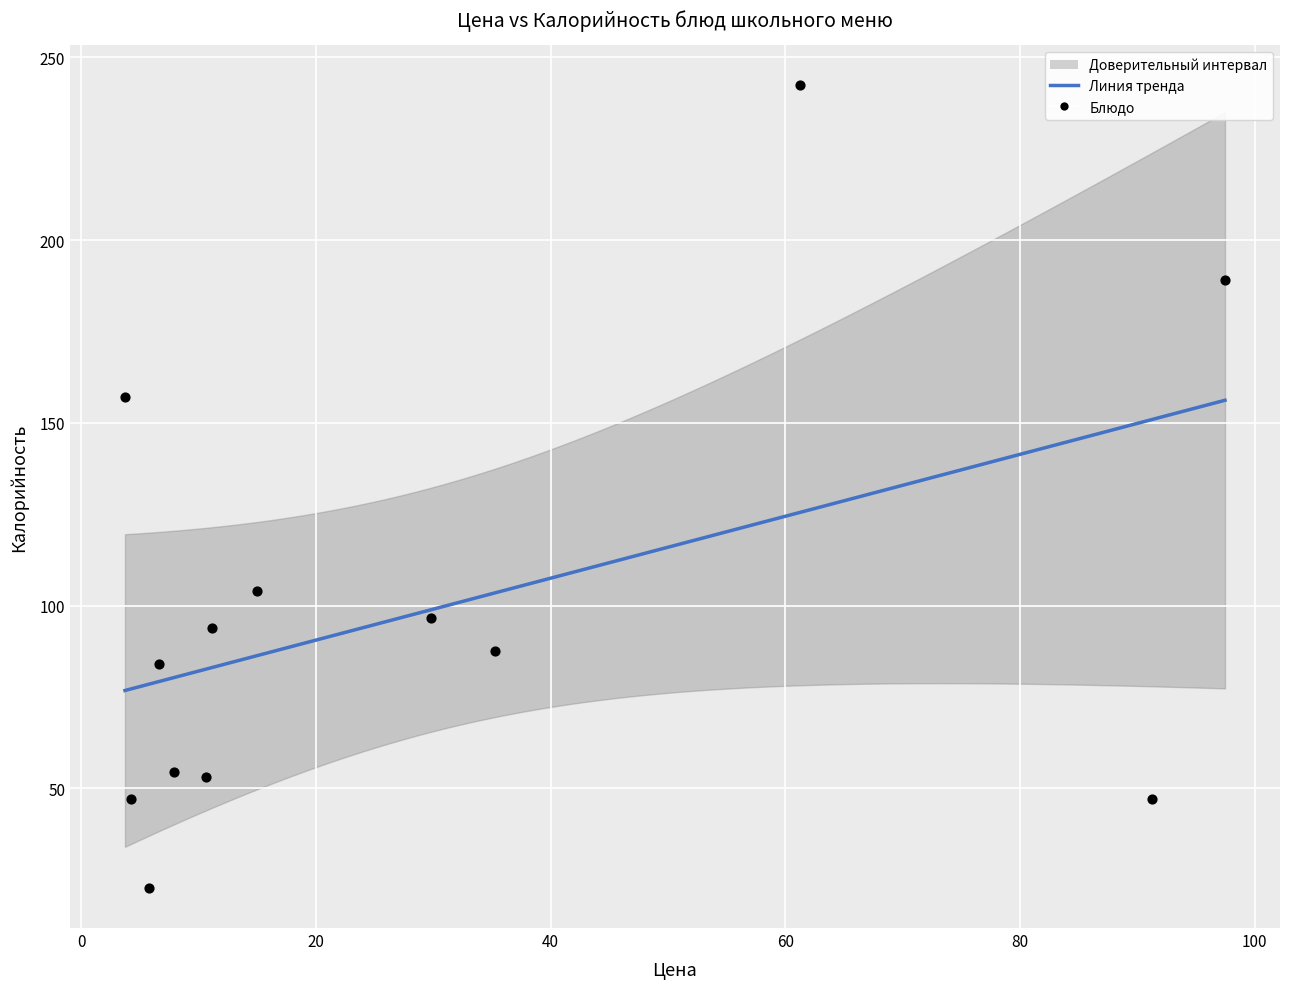

What Y value in the scatter plot is closest to 132?

157.0